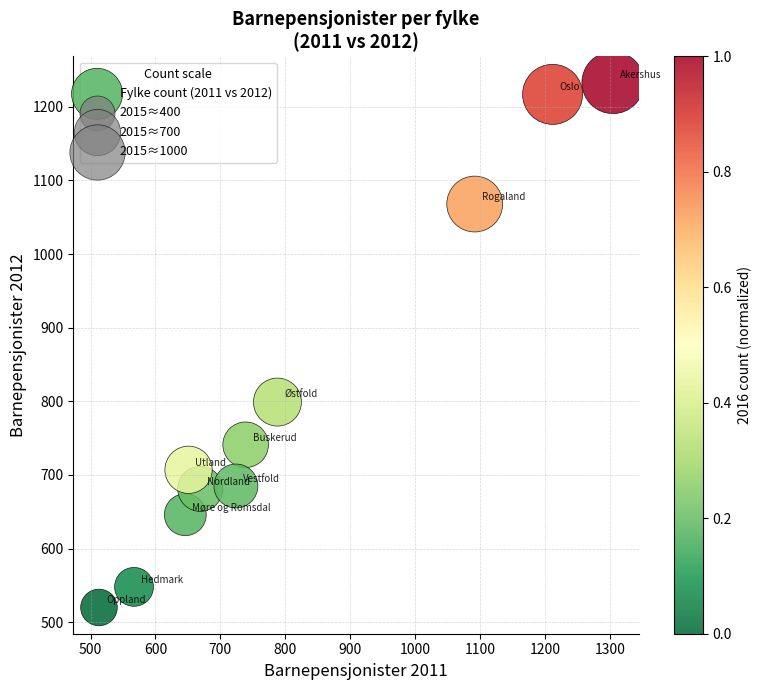

What Y value in the scatter plot is closest to 876?

799